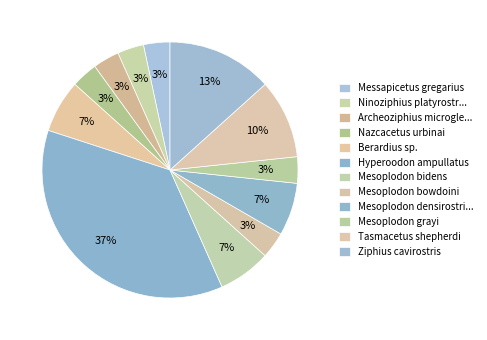

Does Mesoplodon grayi account for over 50% of the chart?

No